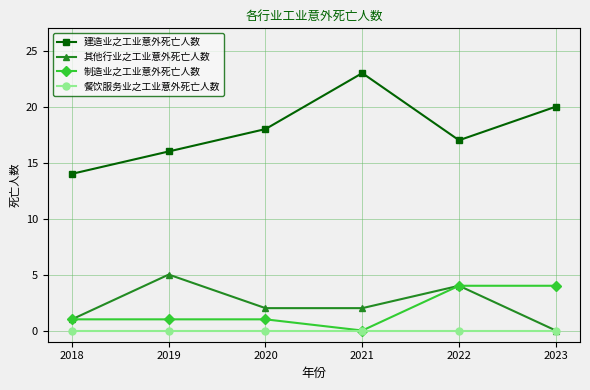

Where is the first local maximum for 建造业之工业意外死亡人数?

2021